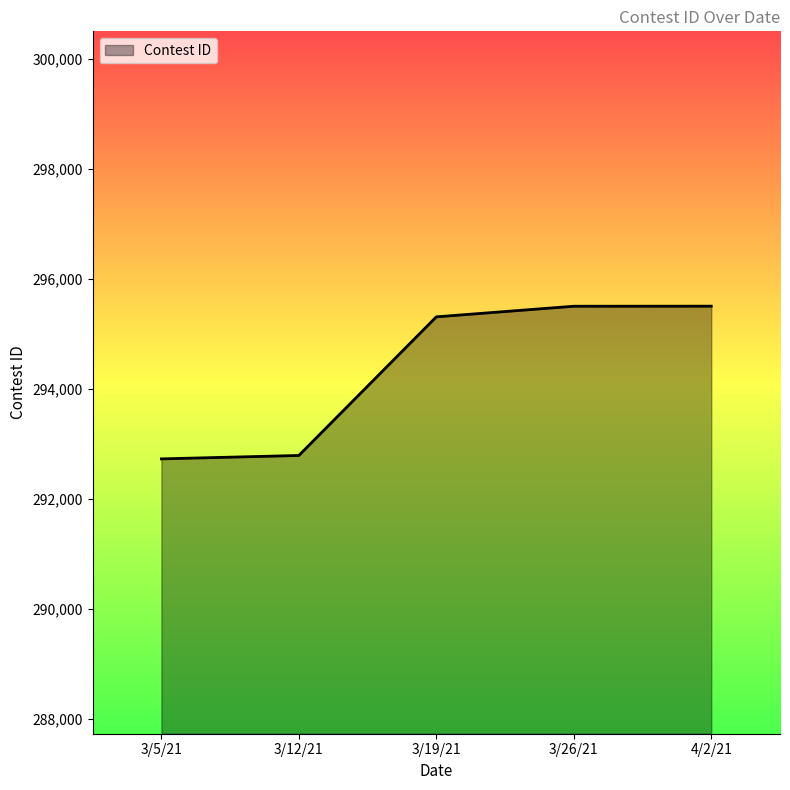

What is the greatest value displayed?

295507